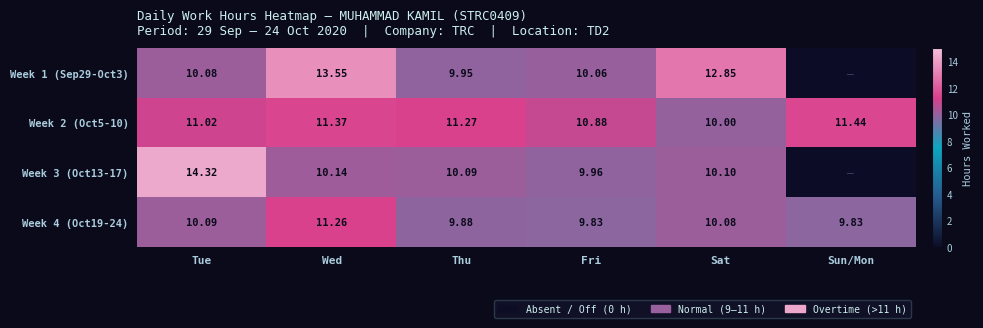

At which label does Week 2 (Oct5-10) reach its minimum?

Sat